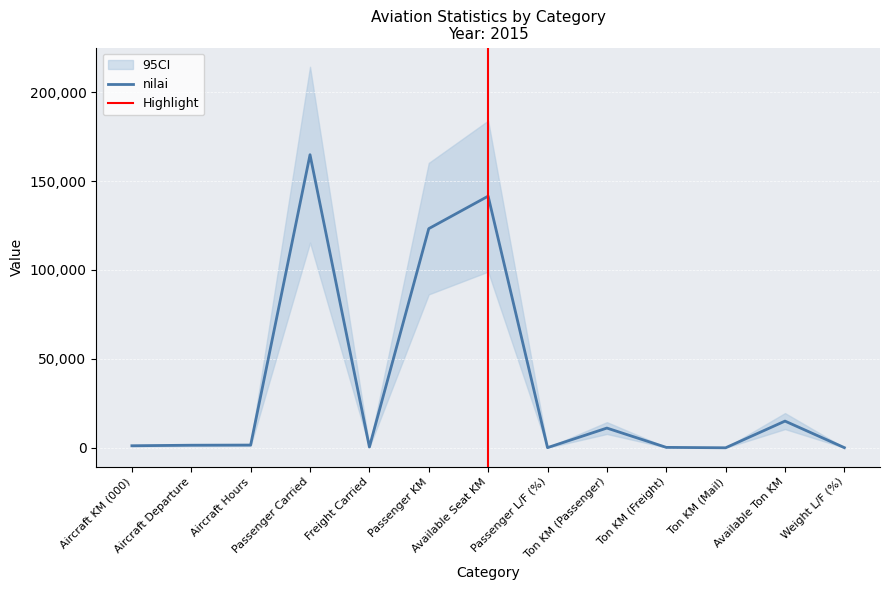

How many values are below 1448?

6